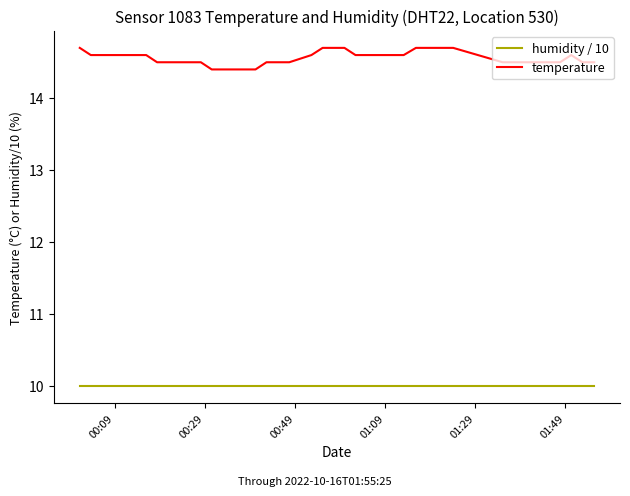

What is the minimum value shown in the chart?

10.0